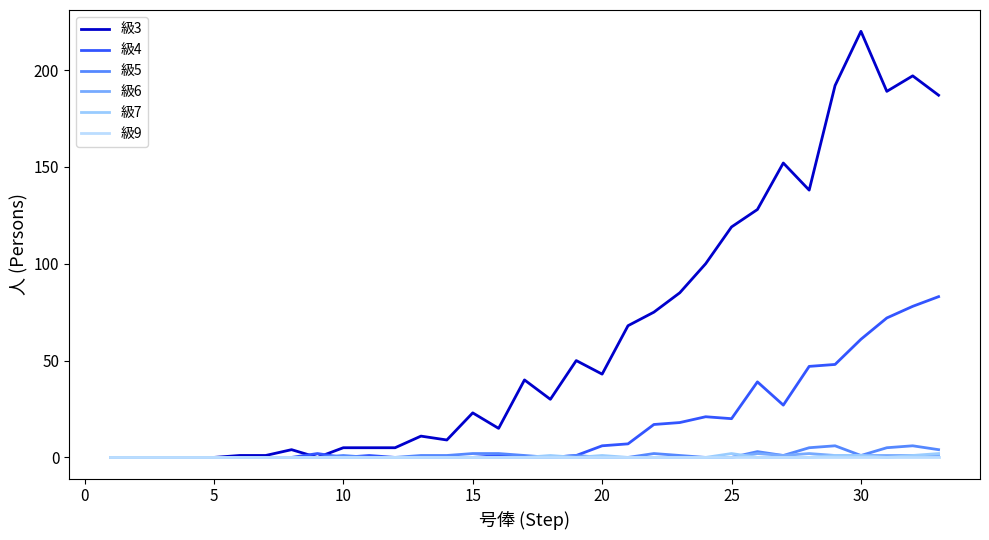

True or false: 級3 and 級5 intersect in this chart.

False